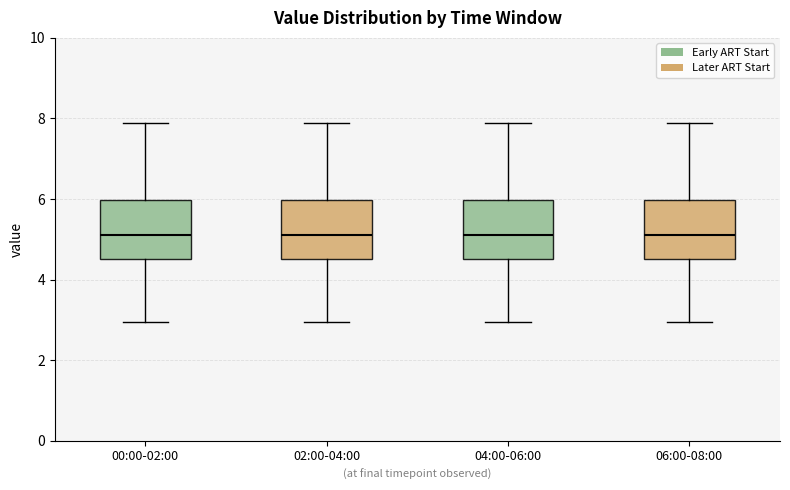

Reading left to right, transcribe this box plot: for each box, give where its median line is, the range the box spans, and where its two whiskers end, as read against the y-axis. The values are not printed on the chart, so give them approximately, as read against the axis.

00:00-02:00: median 5.2, box 4.6 to 6.0, whiskers 3.0 to 7.8
02:00-04:00: median 5.2, box 4.6 to 6.0, whiskers 3.0 to 7.8
04:00-06:00: median 5.2, box 4.6 to 6.0, whiskers 3.0 to 7.8
06:00-08:00: median 5.2, box 4.6 to 6.0, whiskers 3.0 to 7.8